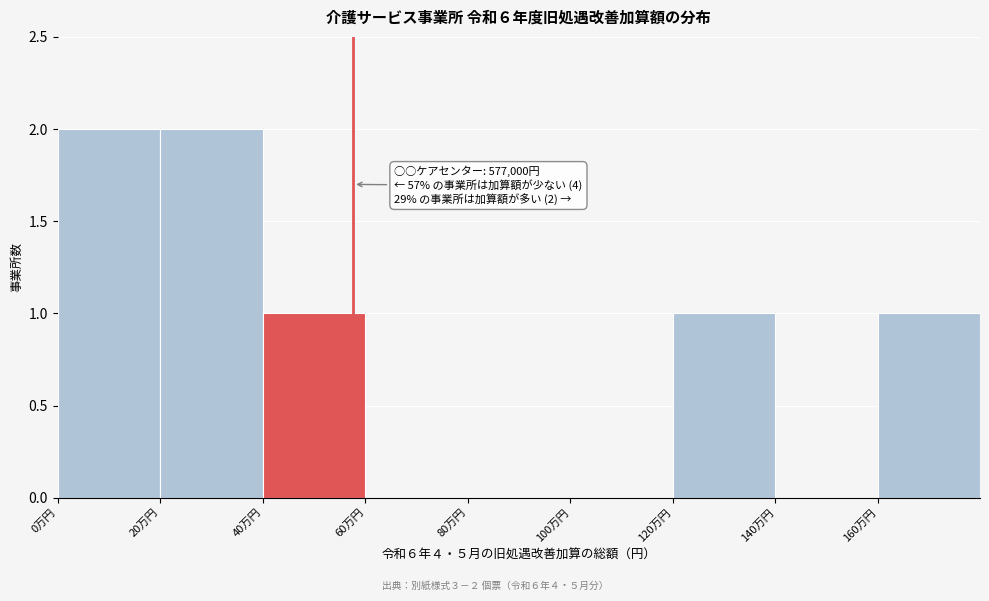

Reading left to right, list all the values displayed in this chart.

0万円=2	20万円=2	40万円=1	60万円=0	80万円=0	100万円=0	120万円=1	140万円=0	160万円=1